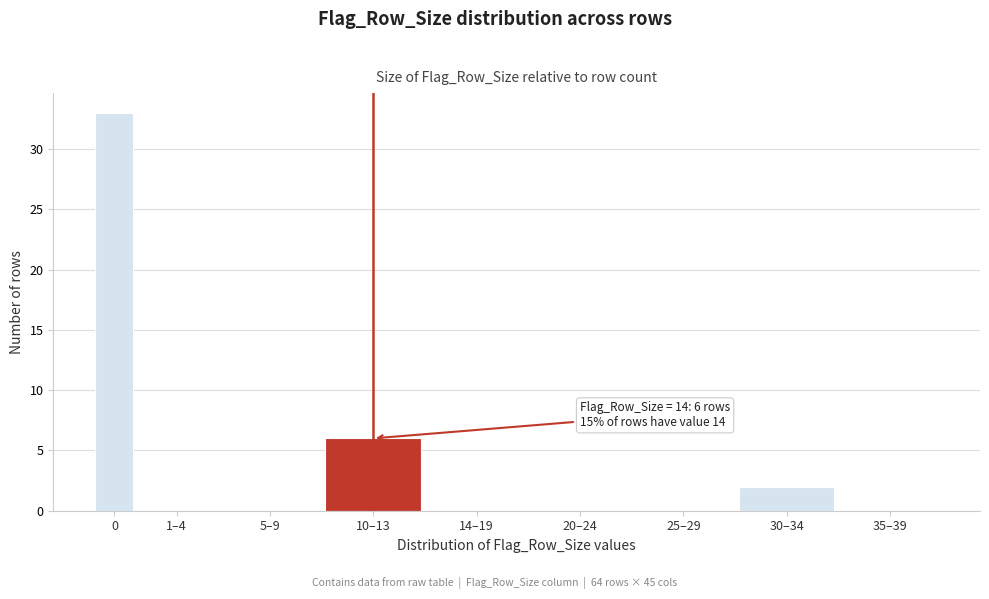

Reading left to right, extract all data points from this chart.

0=33	1–4=0	5–9=0	10–13=6	14–19=0	20–24=0	25–29=0	30–34=2	35–39=0